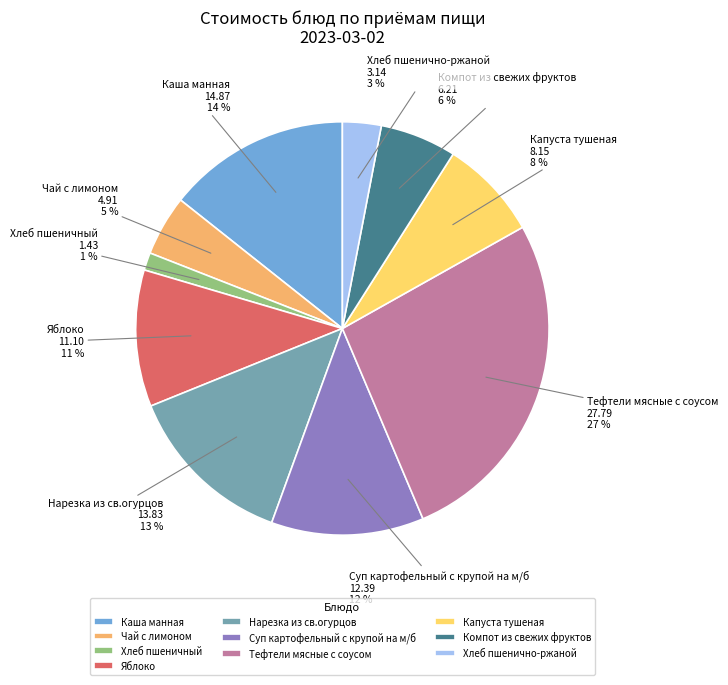

True or false: Яблоко accounts for 1% of the total.

False